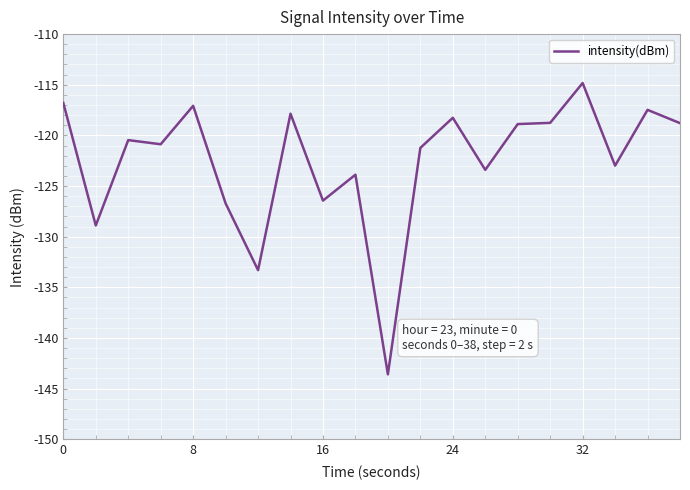

What is the difference between the maximum and minimum values?

28.8